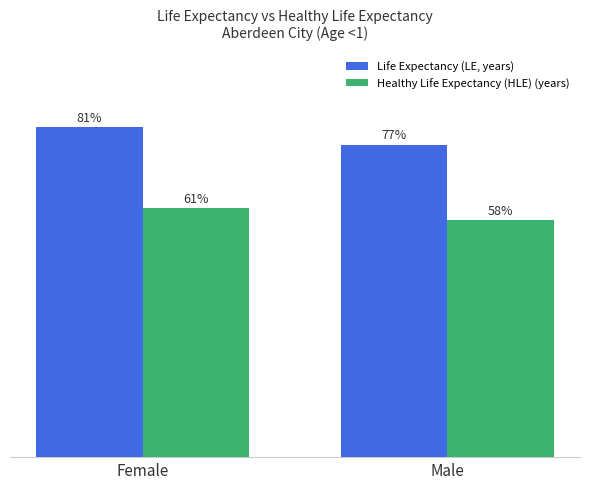

Between Female and Male, which series saw the biggest shift?

Life Expectancy (LE, years)